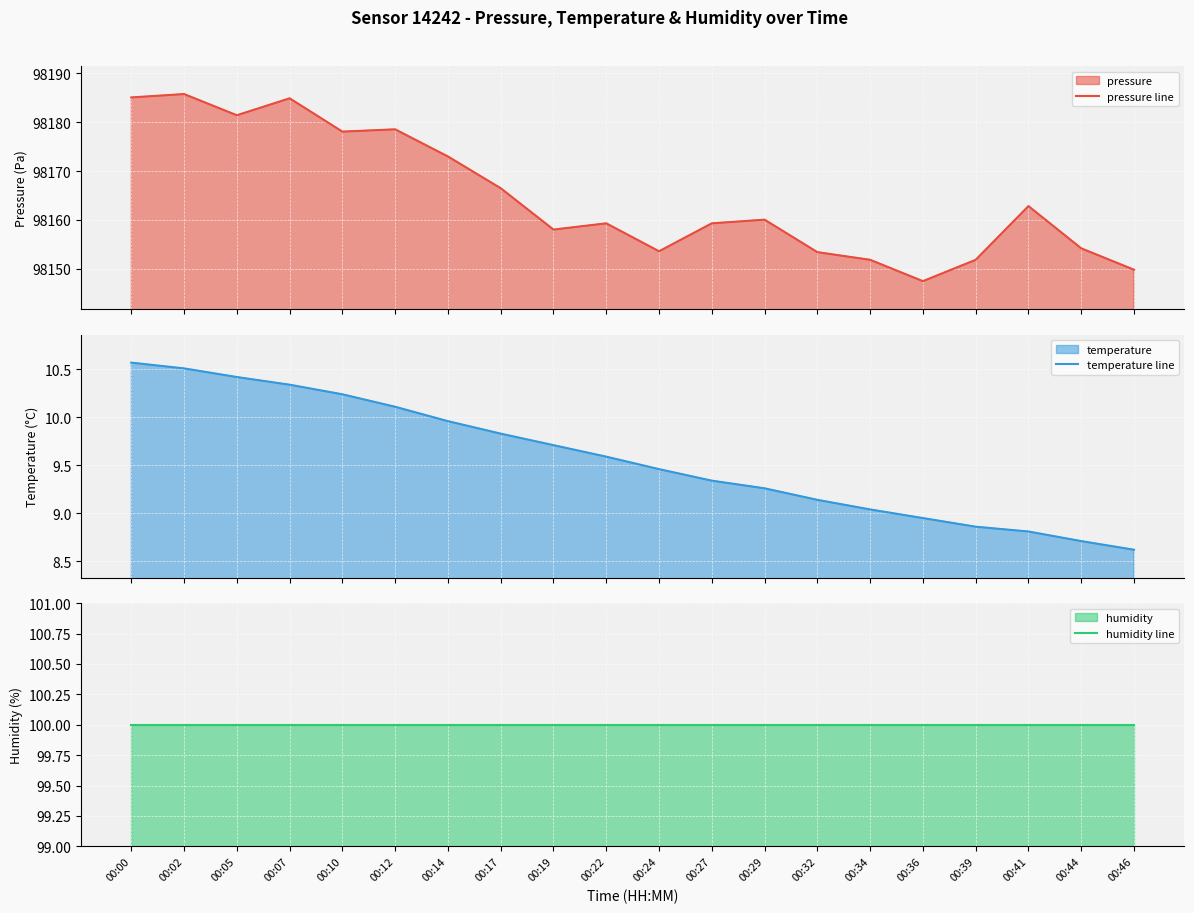

What is the total value across all series at 00:41?

98271.6